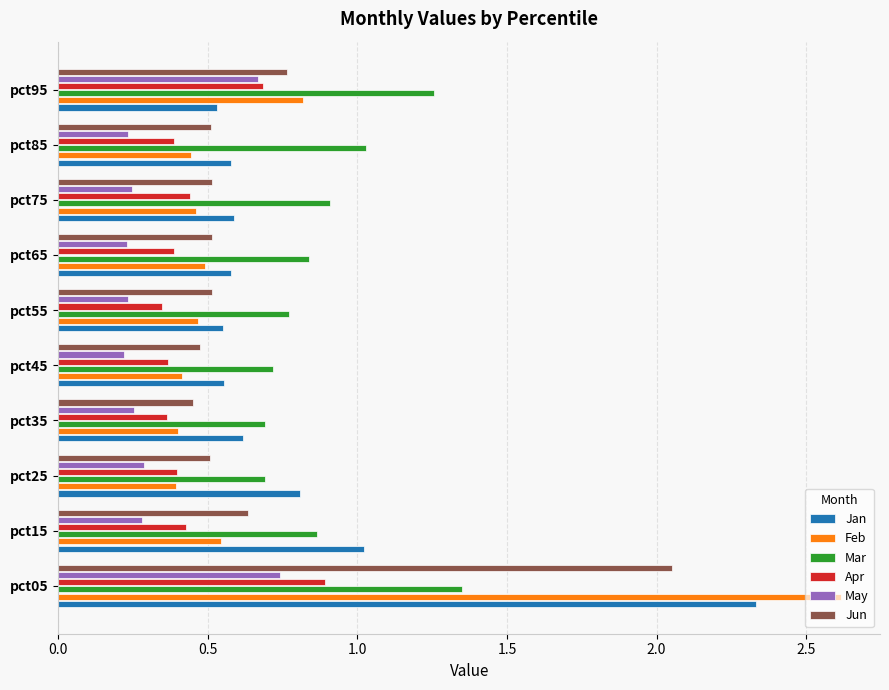

What is the sum of all Mar values?

9.1